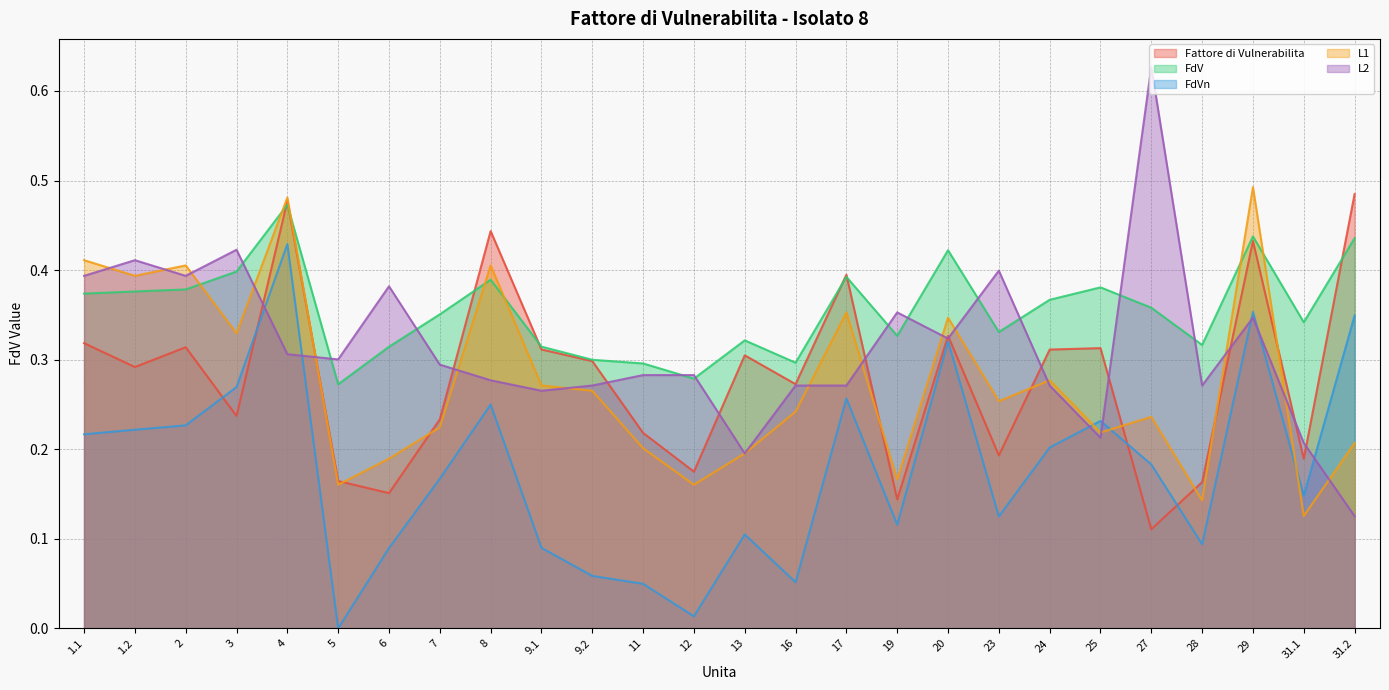

How many series are shown in this chart?

5